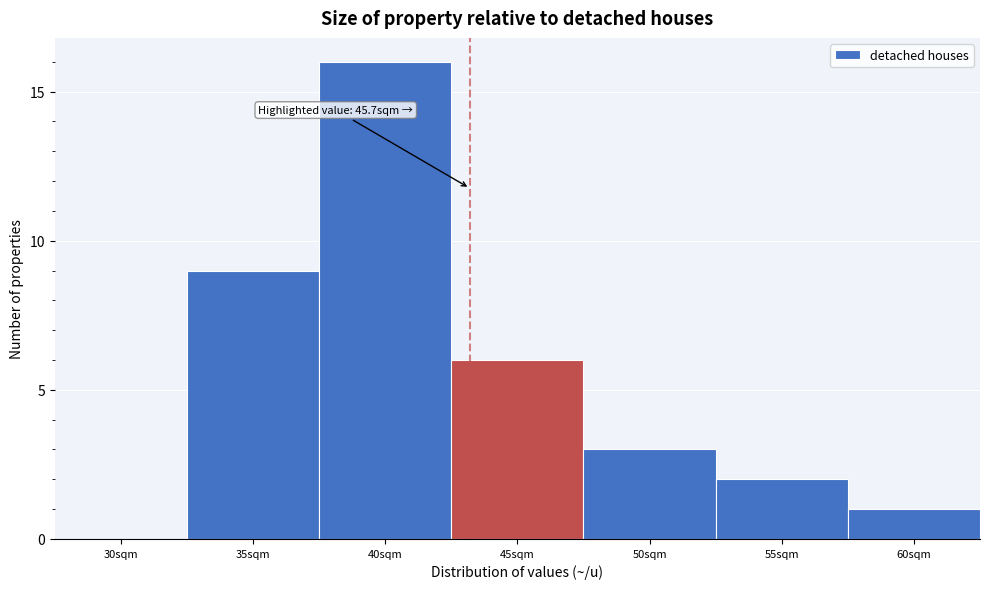

Reading left to right, what are all the values shown in this chart?

30sqm=0	35sqm=9	40sqm=16	45sqm=6	50sqm=3	55sqm=2	60sqm=1